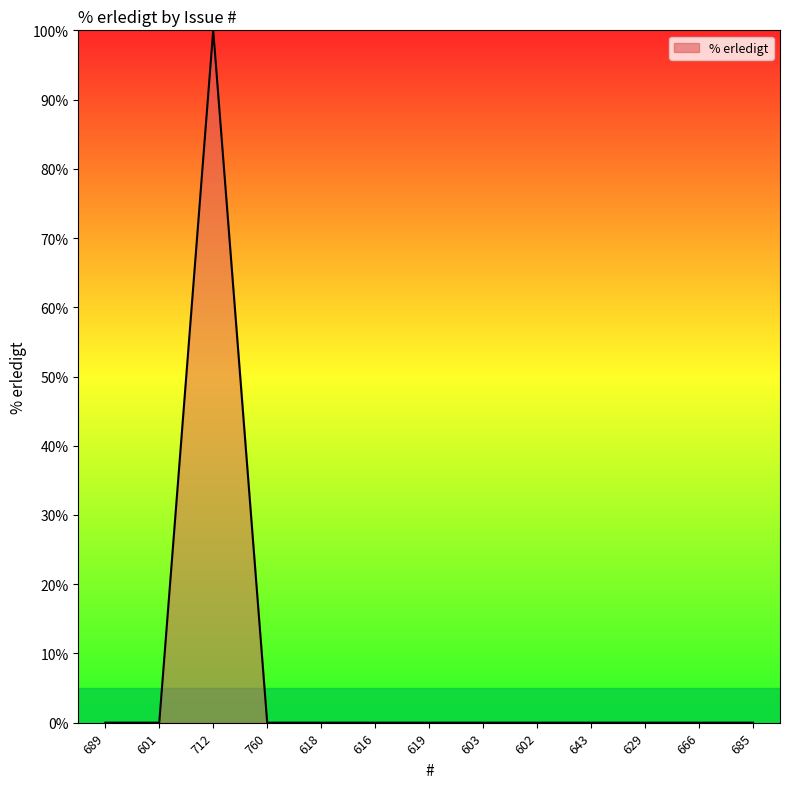

At which category does the data reach its first local peak?

712